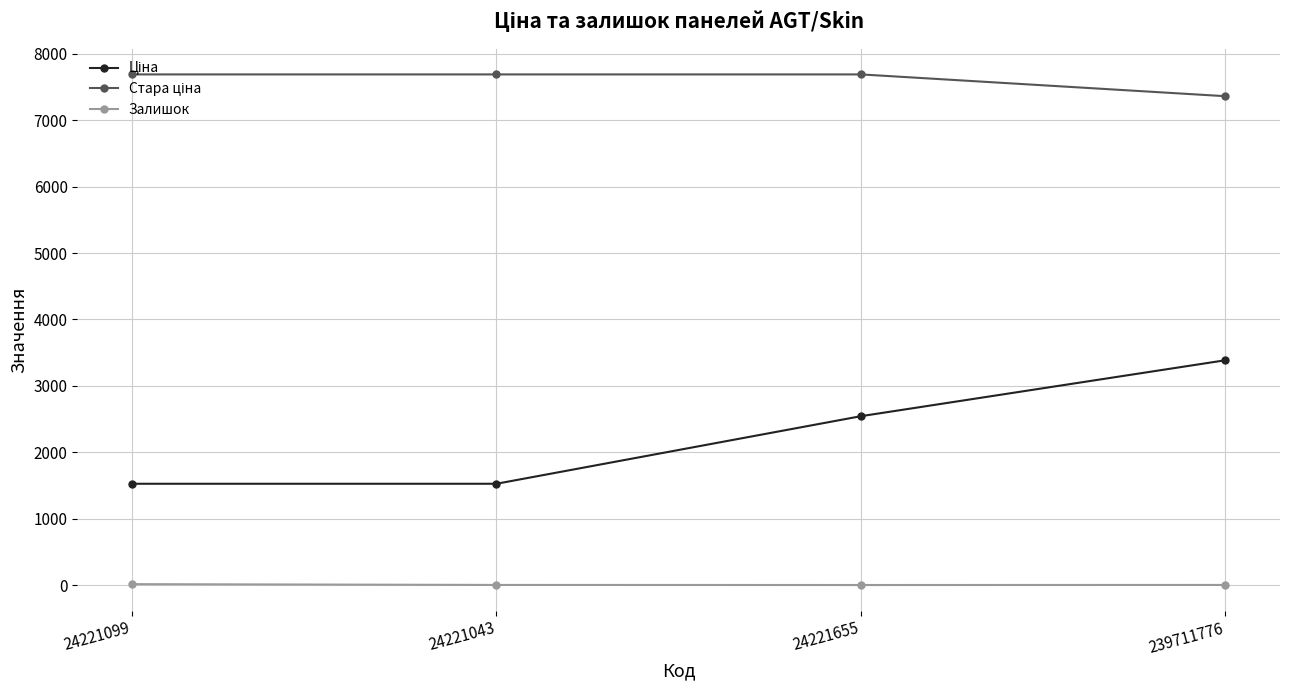

What is the label of the 2nd point from the right?

24221655